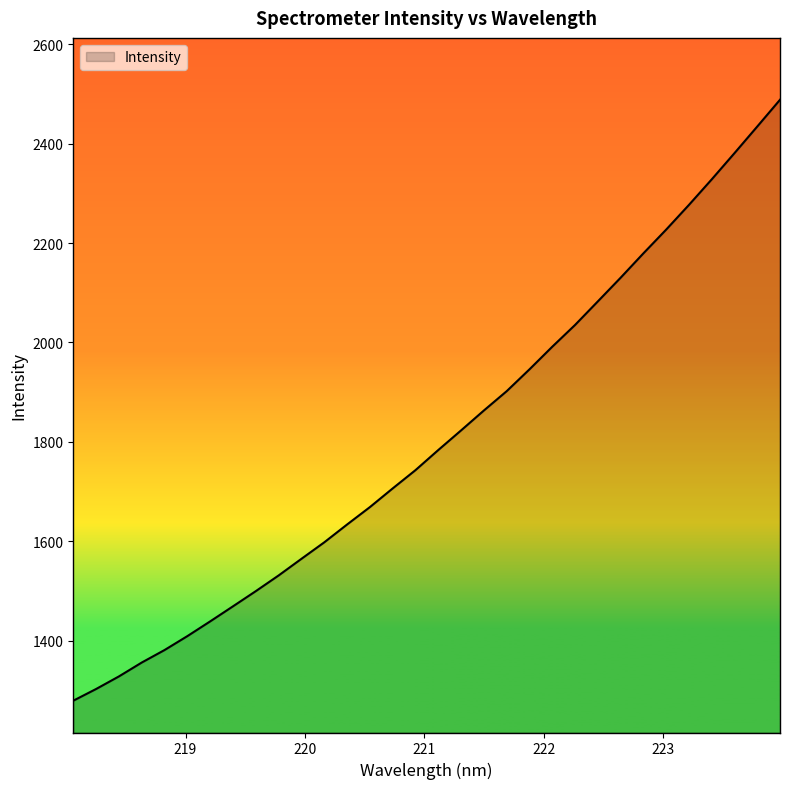

What is the smallest value displayed?

1279.5